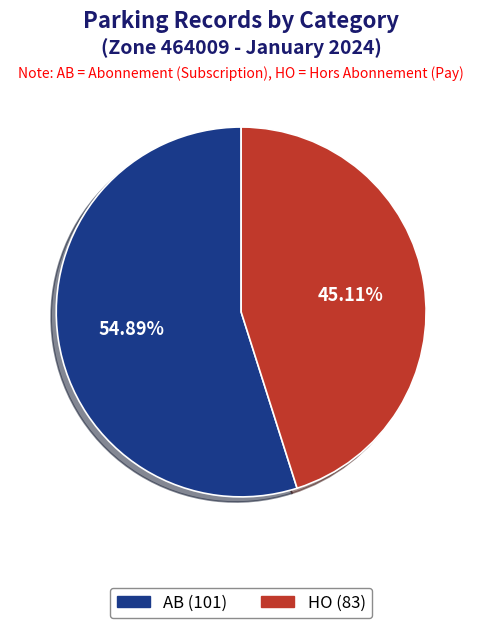

Is there a majority slice in this chart?

Yes